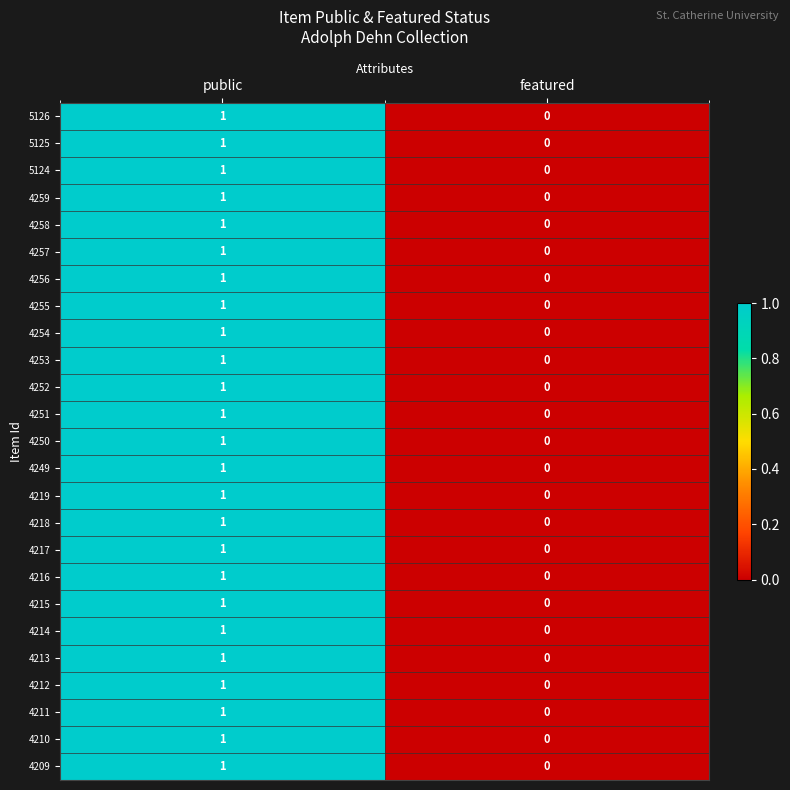

At which label does 4212 reach its peak?

public